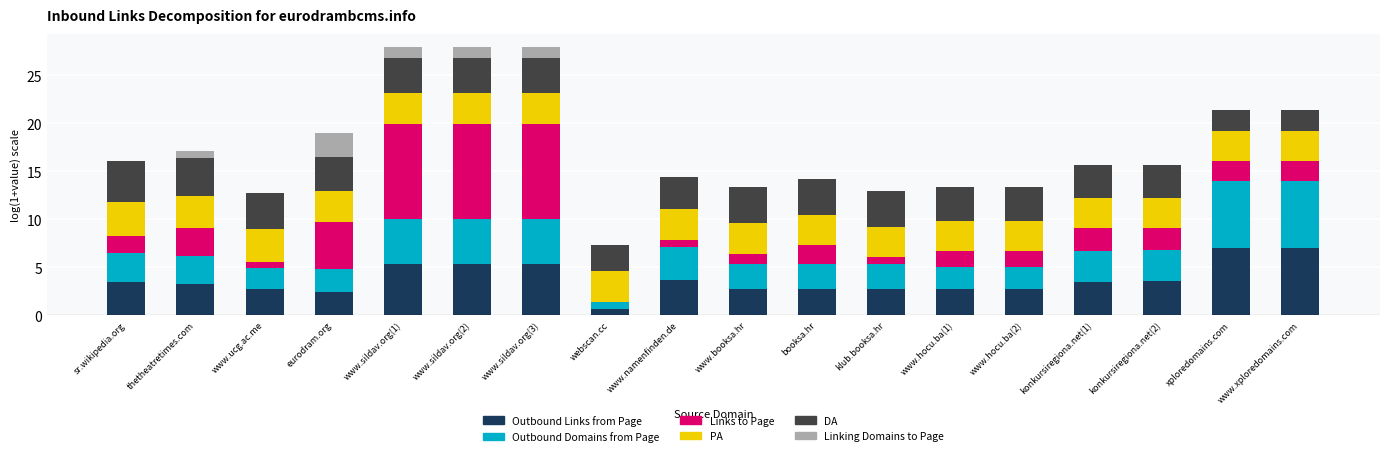

What is the total value across all series at thetheatretimes.com?

17.1